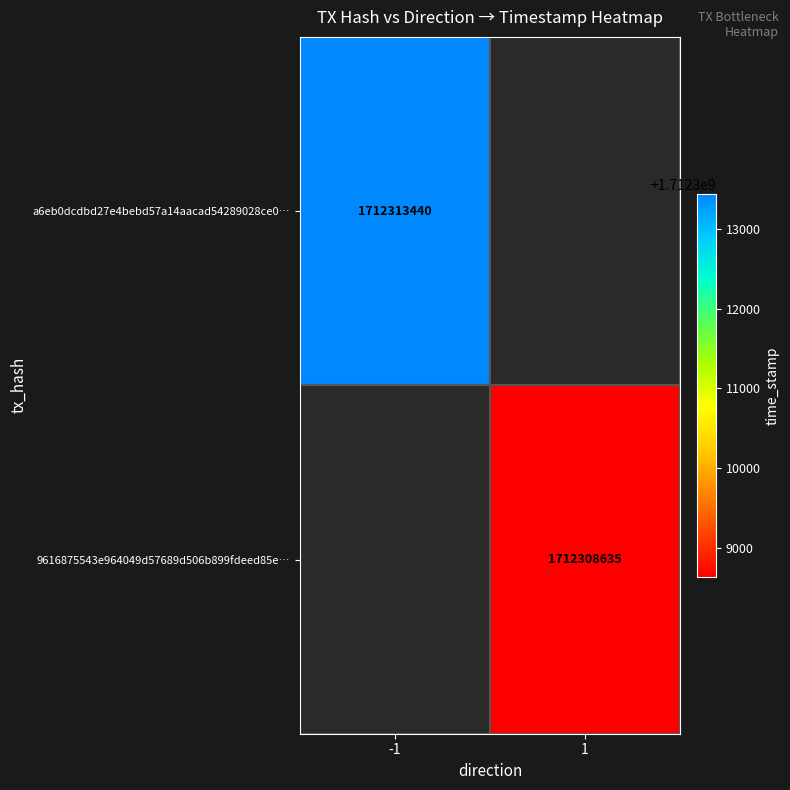

Is it true that a6eb0dcdbd27e4bebd57a14aacad54289028ce0… equals 1003353867 at -1?

False